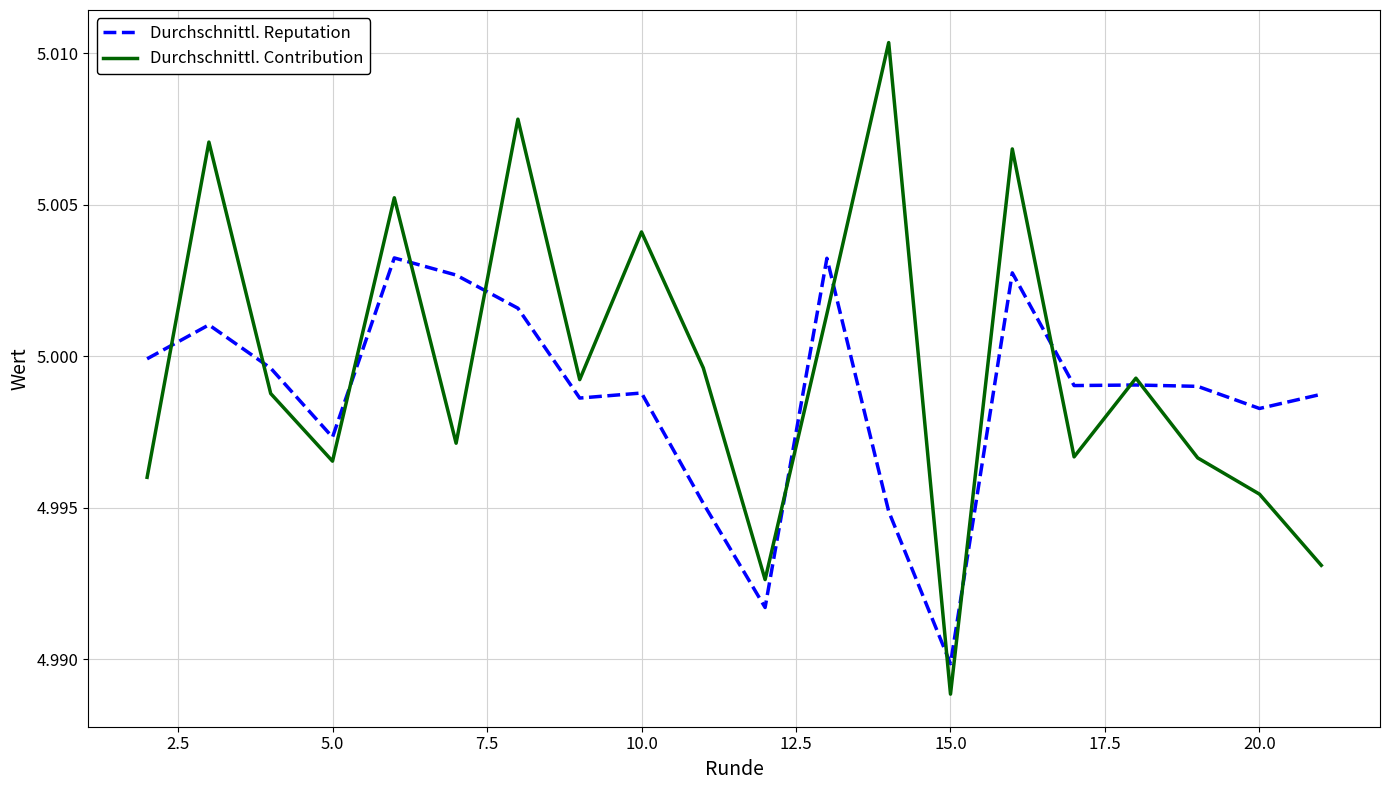

Rank the series by their maximum value, from lowest to highest.

Durchschnittl. Reputation, Durchschnittl. Contribution